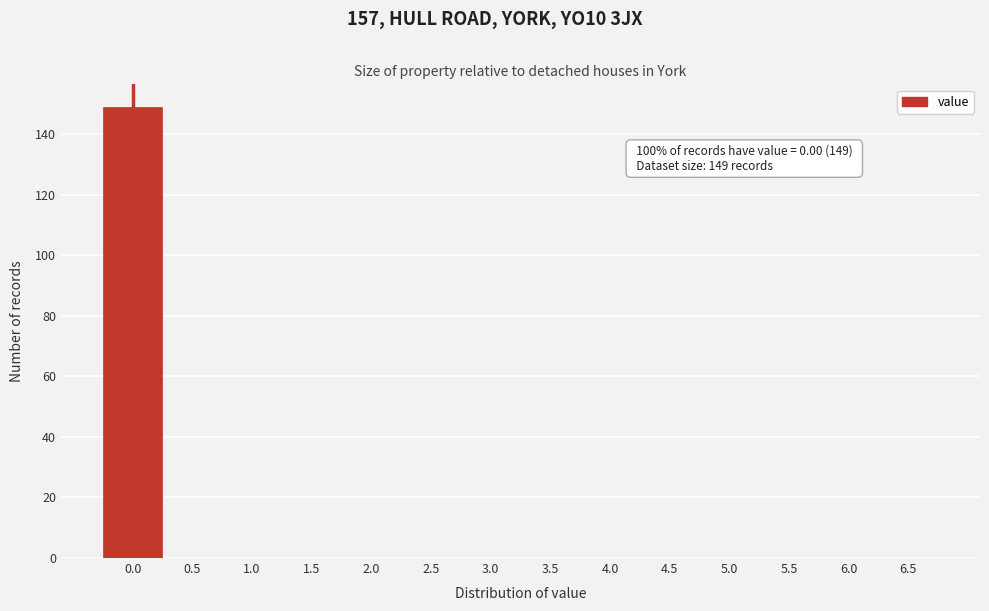

Reading left to right, extract all data points from this chart.

0.0=149	0.5=0	1.0=0	1.5=0	2.0=0	2.5=0	3.0=0	3.5=0	4.0=0	4.5=0	5.0=0	5.5=0	6.0=0	6.5=0